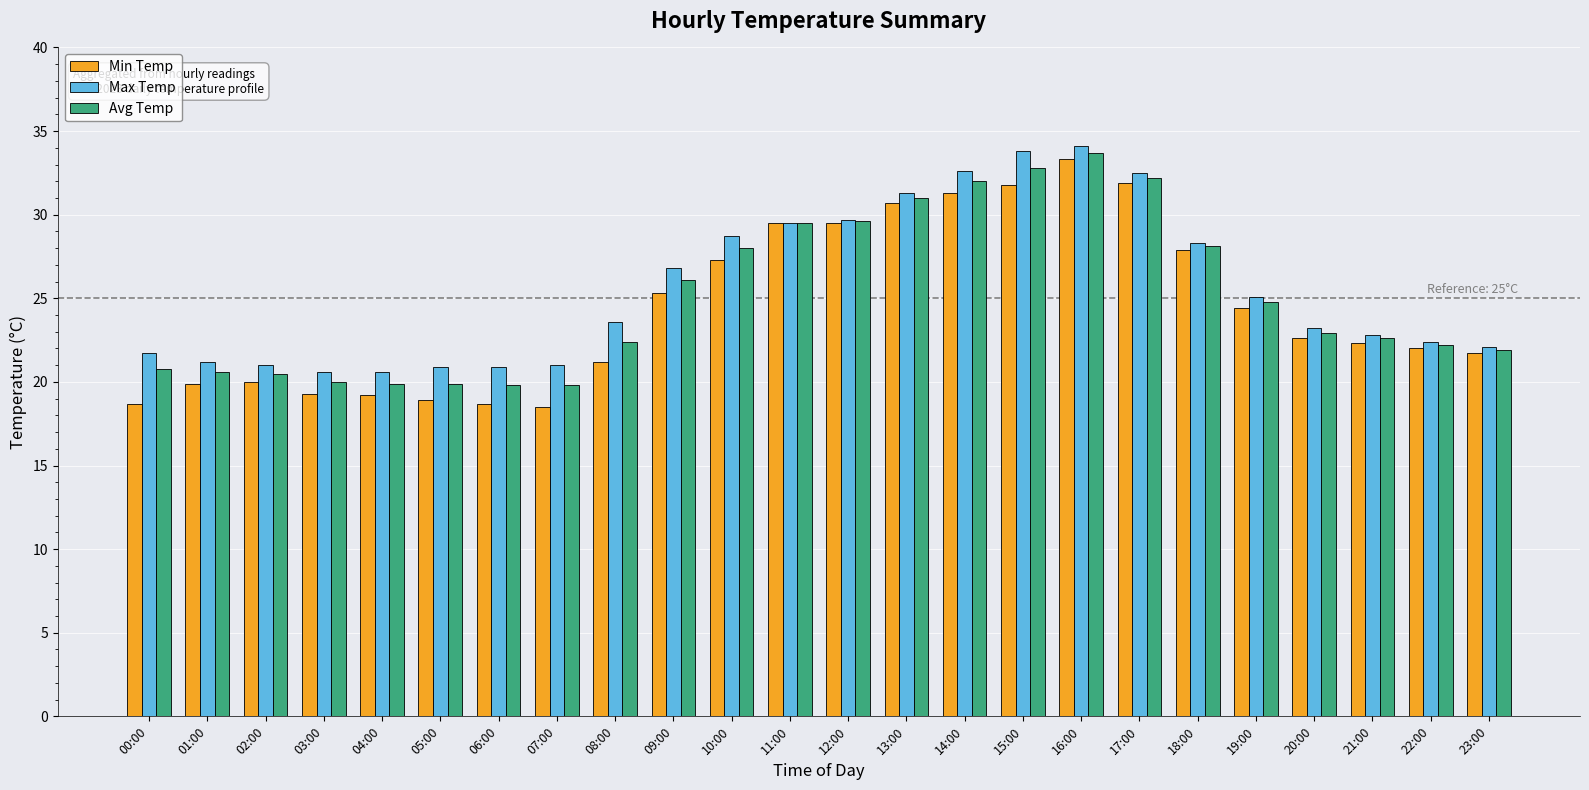

Is the value of Max Temp at 16:00 greater than the value of Avg Temp at 02:00?

Yes